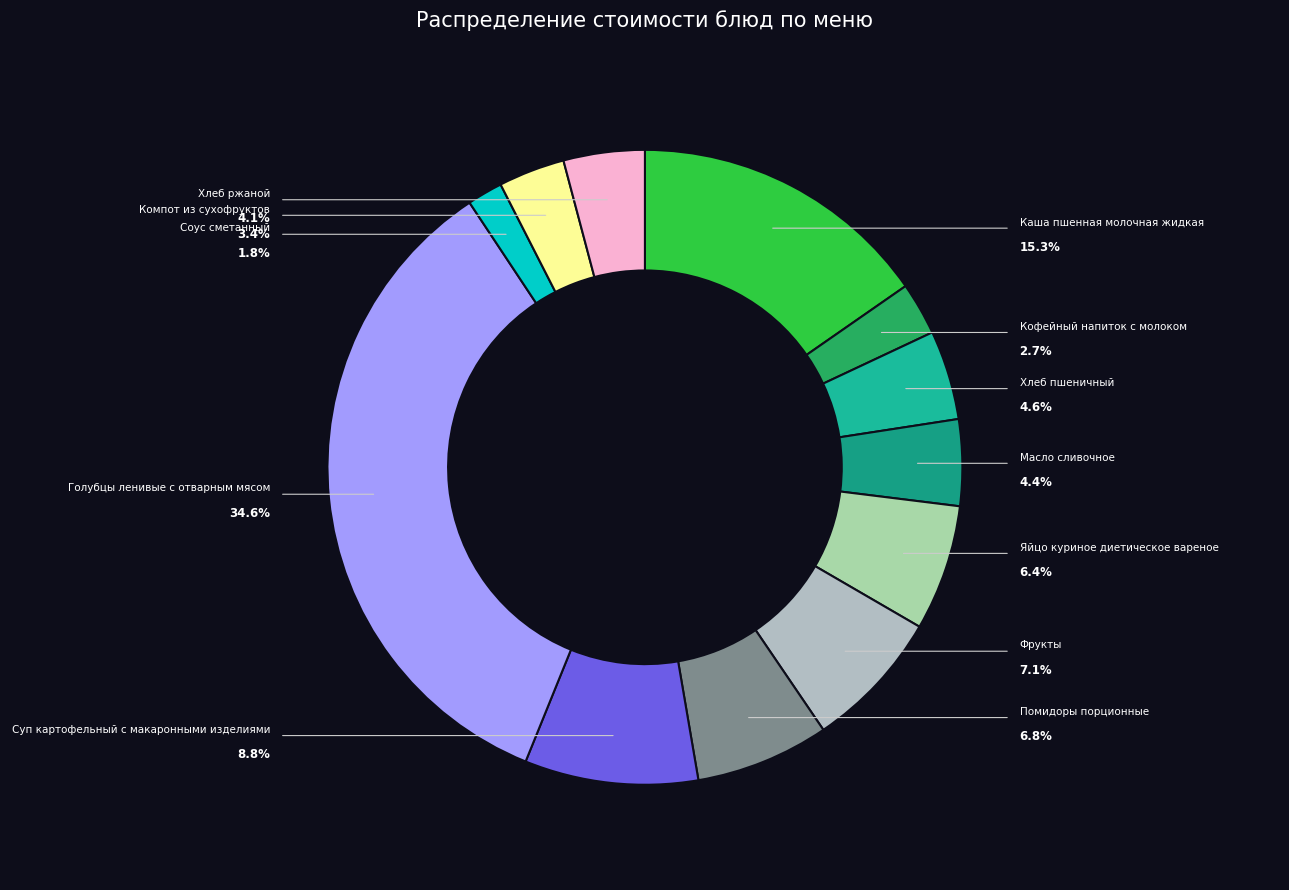

True or false: Хлеб пшеничный accounts for 5% of the total.

True